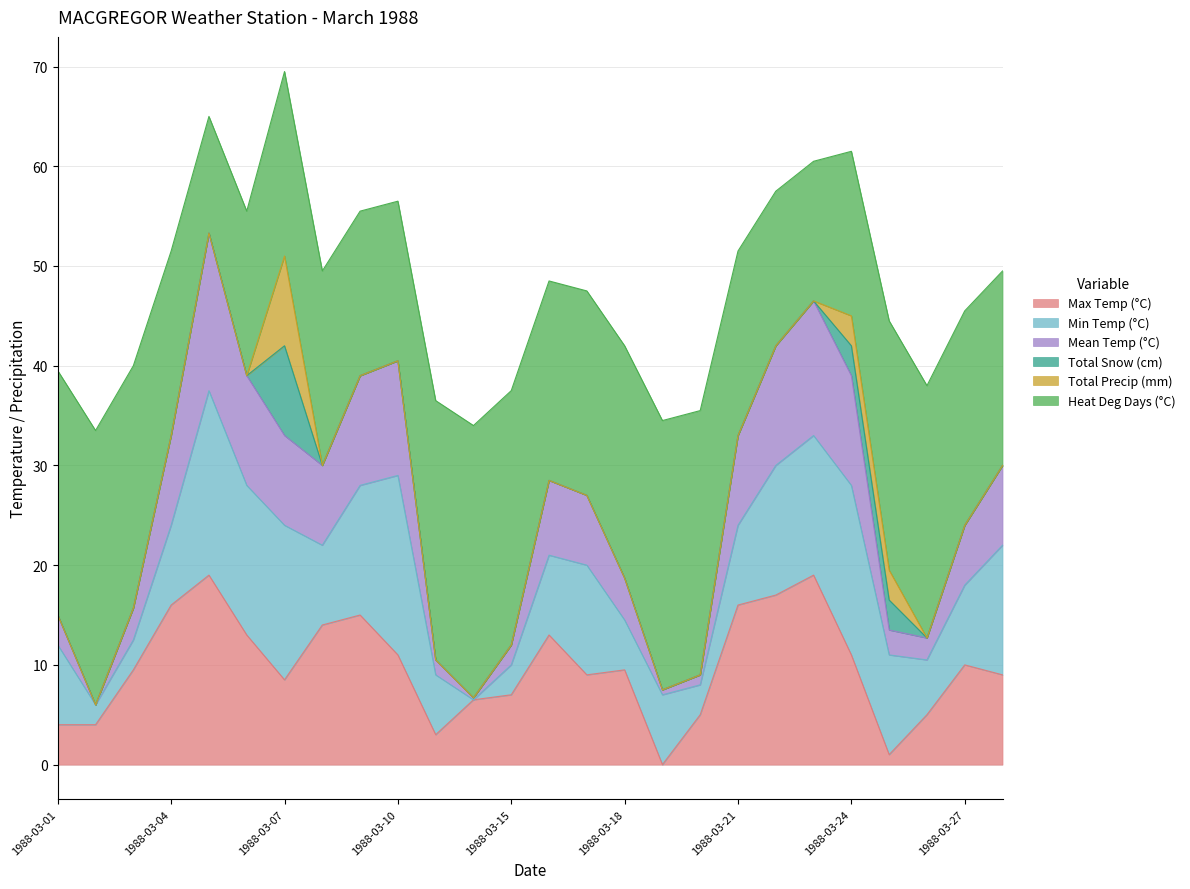

Where is the first local maximum for Mean Temp (°C)?

1988-03-05